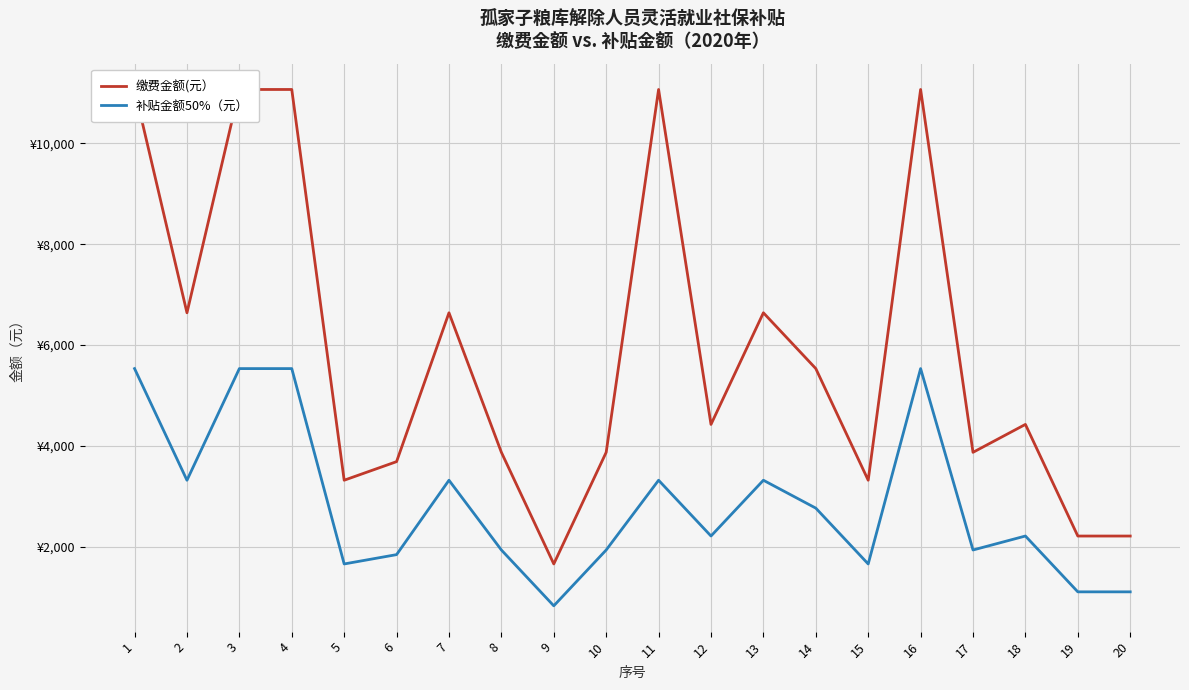

Reading right to left, transcribe all the data shown in this chart.

缴费金额(元）: 20=2213.6	19=2213.6	18=4427.2	17=3873.8	16=11068.8	15=3320.4	14=5534.4	13=6640.8	12=4427.2	11=11068.8	10=3873.8	9=1660.2	8=3873.8	7=6640.8	6=3689.0	5=3320.4	4=11068.8	3=11068.8	2=6640.8	1=11068.8
补贴金额50%（元）: 20=1107.0	19=1107.0	18=2214.0	17=1937.0	16=5534.0	15=1660.0	14=2767.0	13=3320.0	12=2214.0	11=3320.0	10=1937.0	9=830.0	8=1937.0	7=3320.0	6=1845.0	5=1660.0	4=5534.0	3=5534.0	2=3320.0	1=5534.0